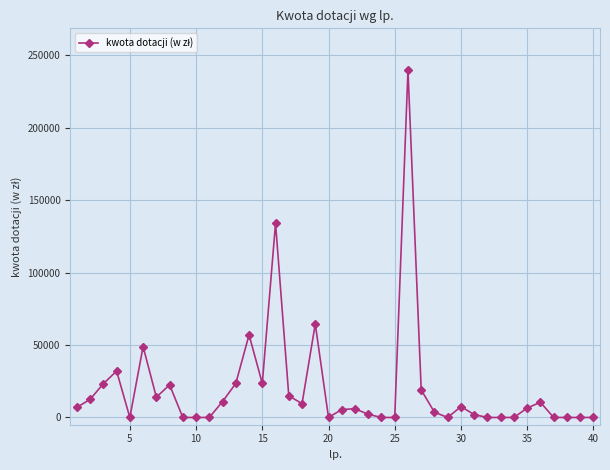

What is the average value?

20013